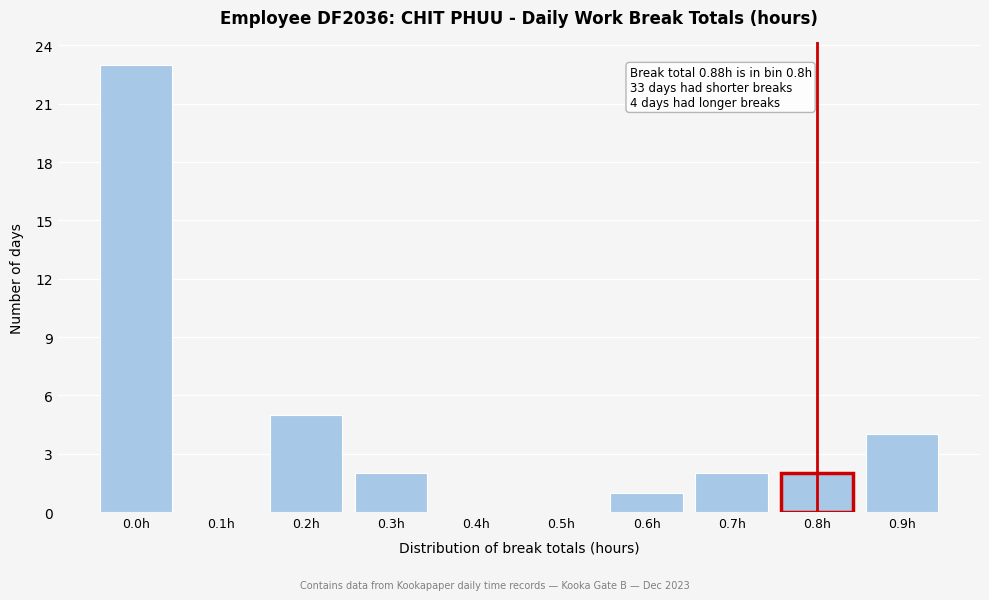

Reading right to left, transcribe all the data shown in this chart.

0.9h=4	0.8h=2	0.7h=2	0.6h=1	0.5h=0	0.4h=0	0.3h=2	0.2h=5	0.1h=0	0.0h=23